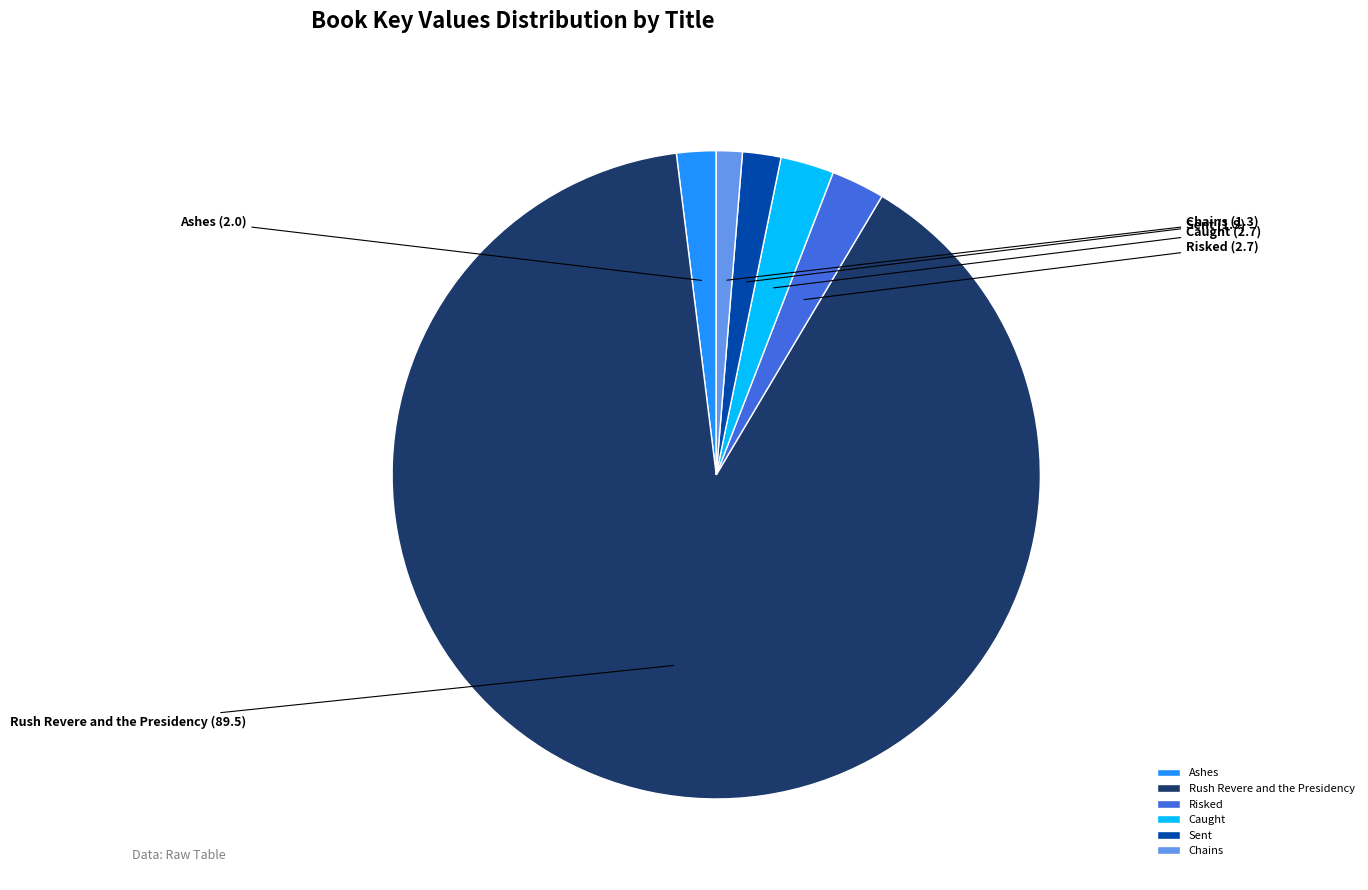

Between Chains and Sent, which is larger?

Sent